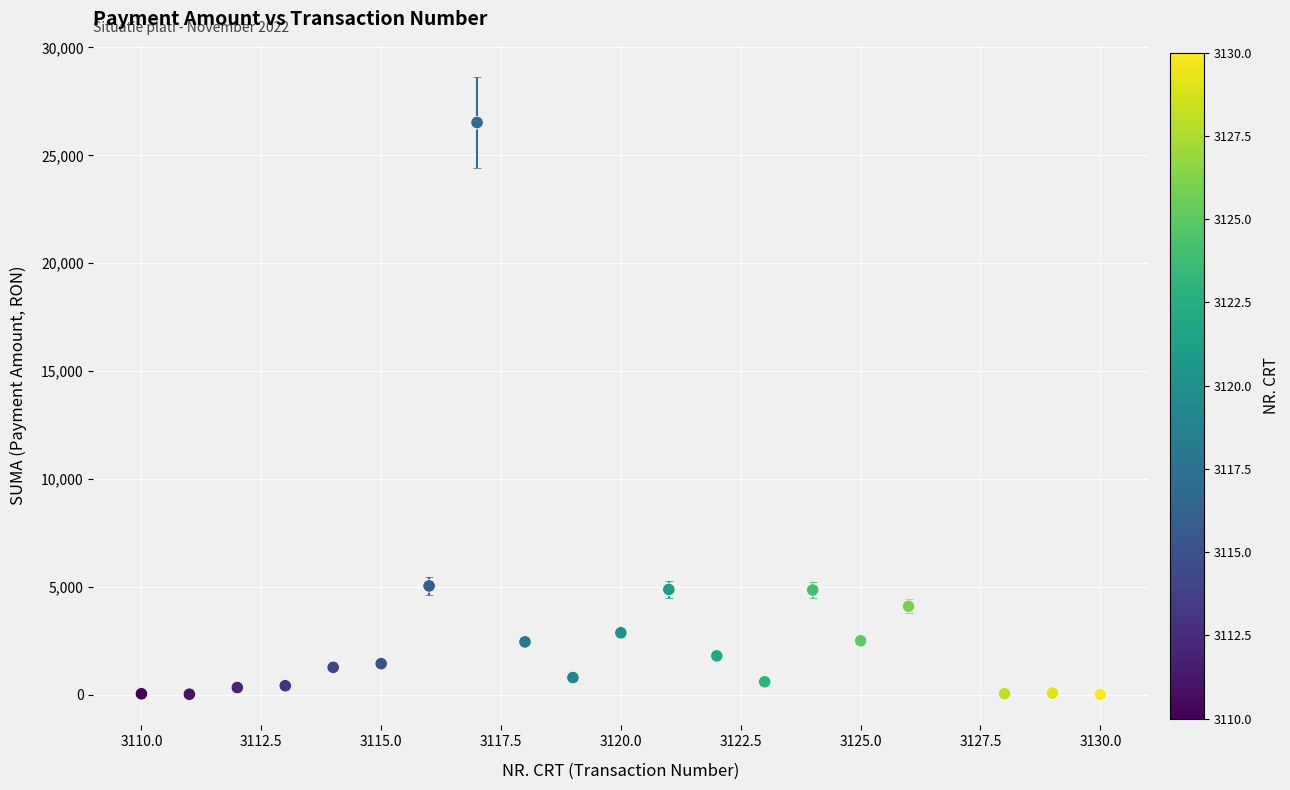

What is the range of Y values (max minus min)?

26508.6